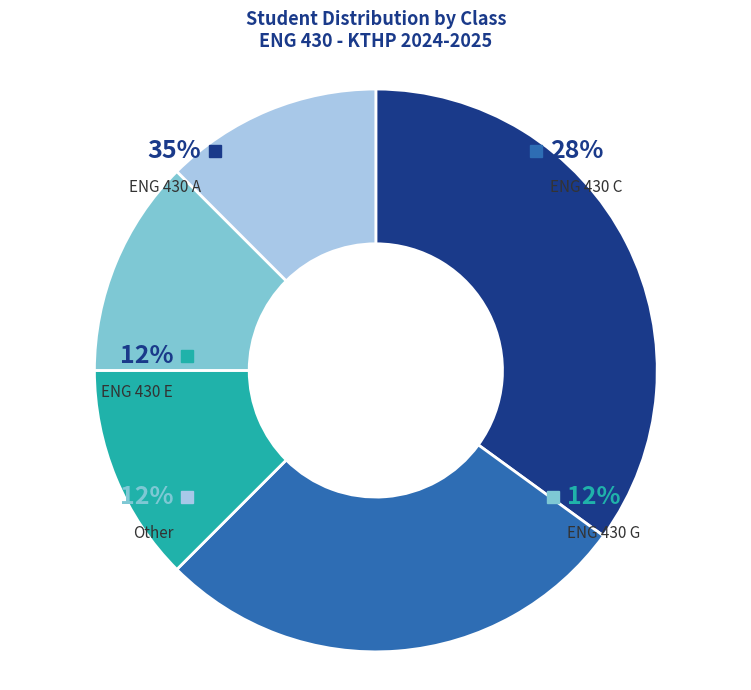

Which category has the smallest portion of the pie?

Other